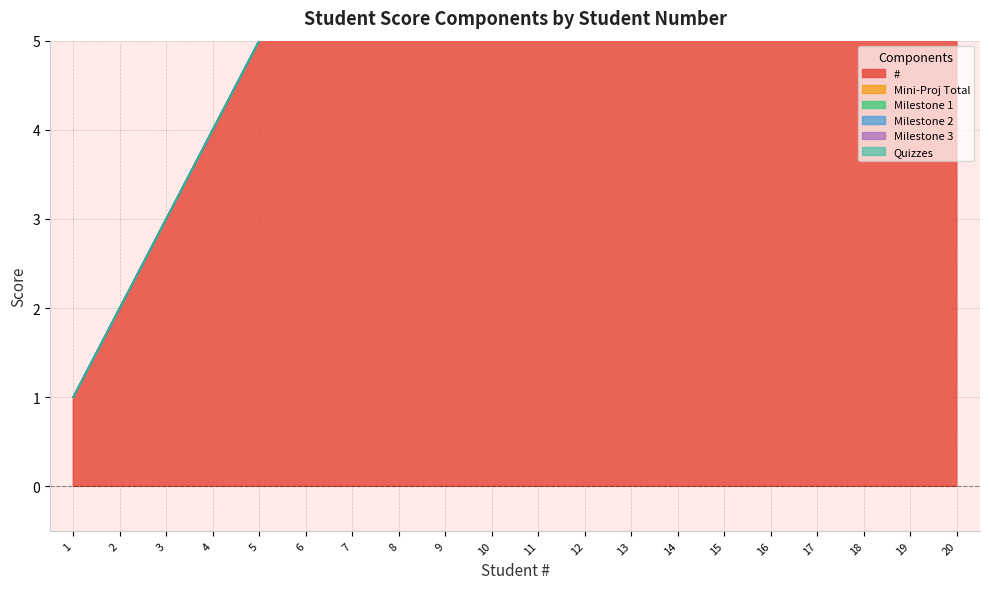

True or false: Milestone 3 and Milestone 1 intersect in this chart.

False